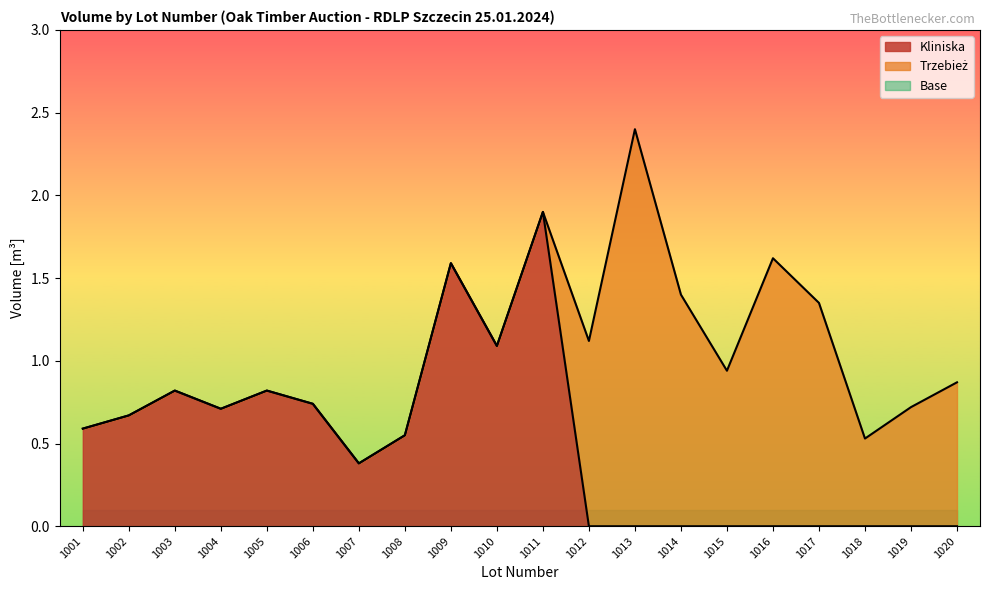

True or false: Db-Eiche-Oak has a value of 1.4 at 1014.

True